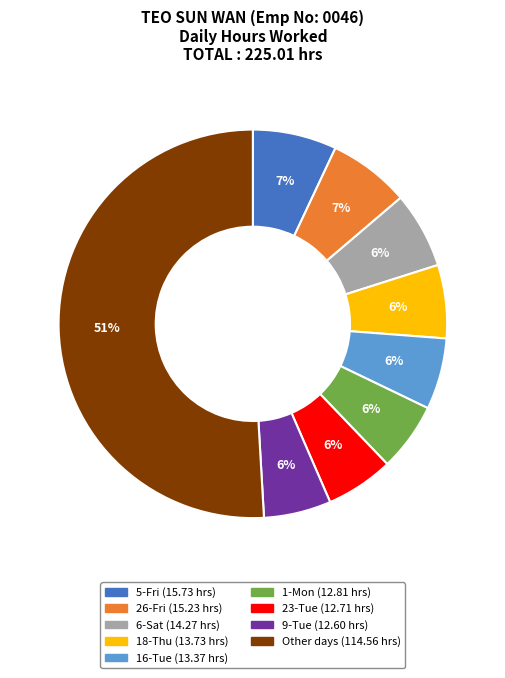

To the nearest percent, what is the difference between the largest and smallest slice percentages?

45%